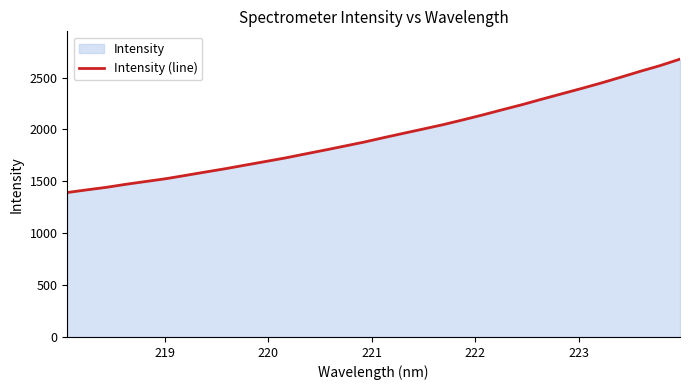

What is the smallest value displayed?

1392.0